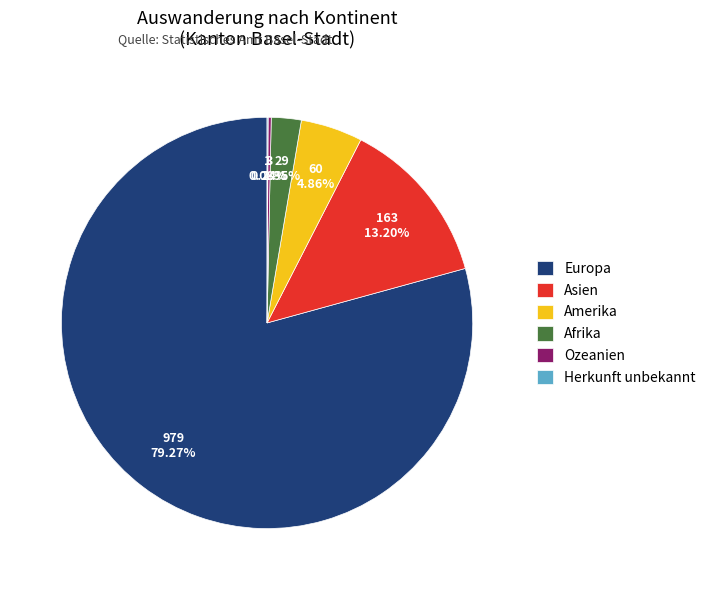

Between Asien and Afrika, which is larger?

Asien